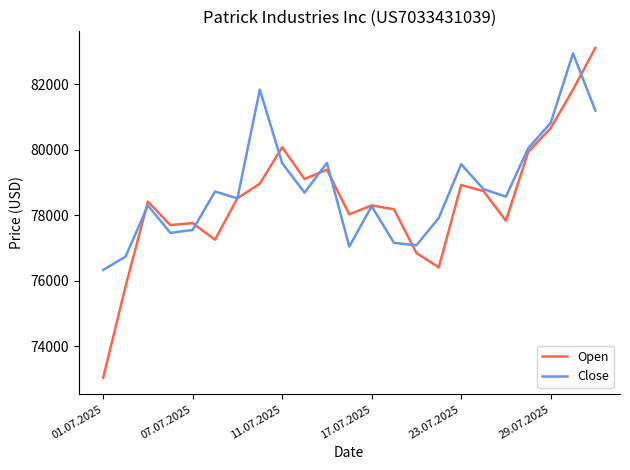

What is the minimum value shown in the chart?

73048